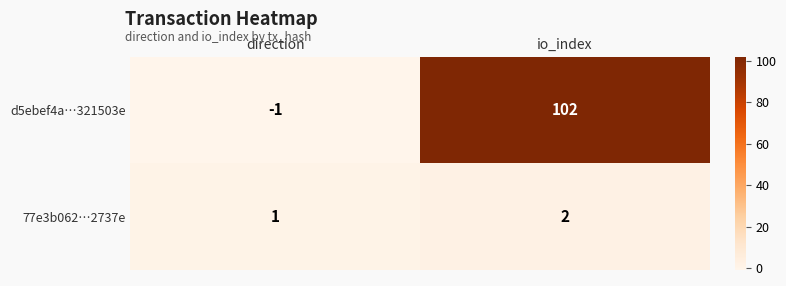

Rank the series by their maximum value, from highest to lowest.

d5ebef4a…321503e, 77e3b062…2737e